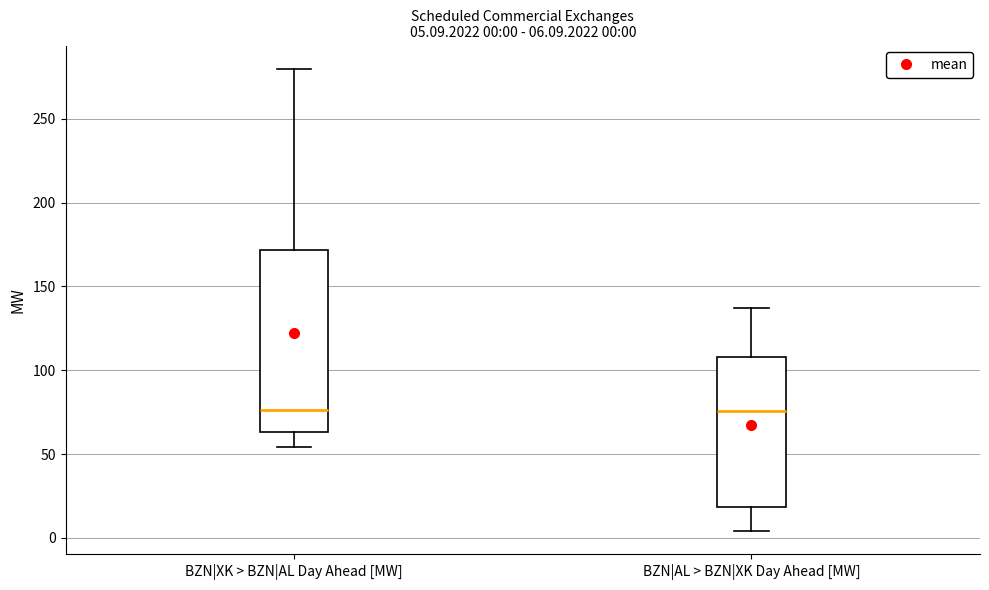

Comparing the boxes themselves (not the whiskers), which one is the tallest?

BZN|XK > BZN|AL Day Ahead [MW]